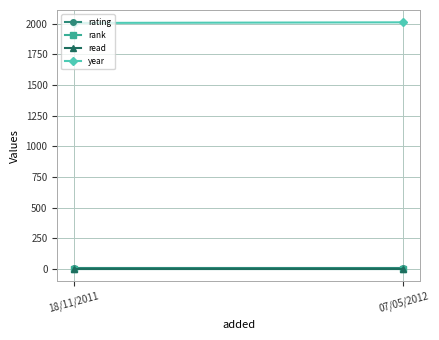

What are all the series names shown in the legend?

rating, rank, read, year